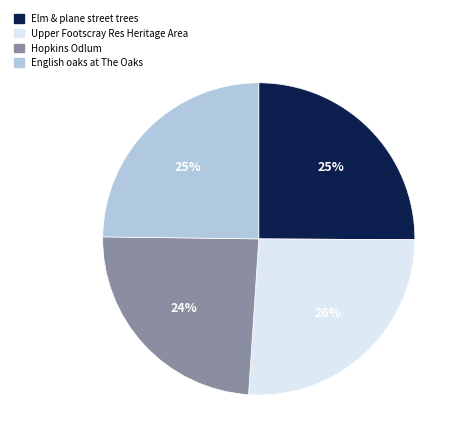

Which has a higher value, English oaks at The Oaks or Hopkins Odlum?

English oaks at The Oaks